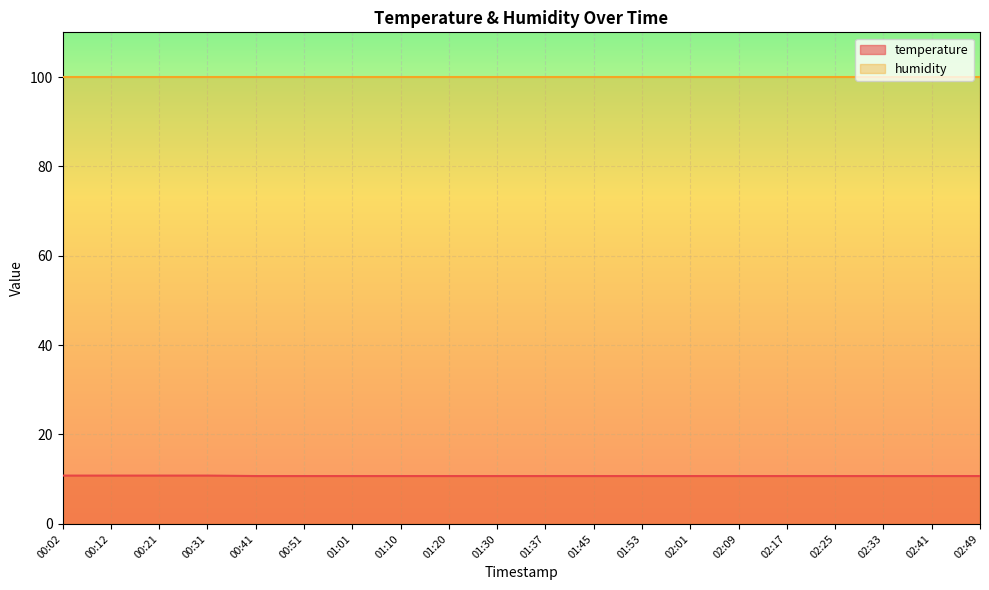

What is the value of the 9th point from the left?

10.7